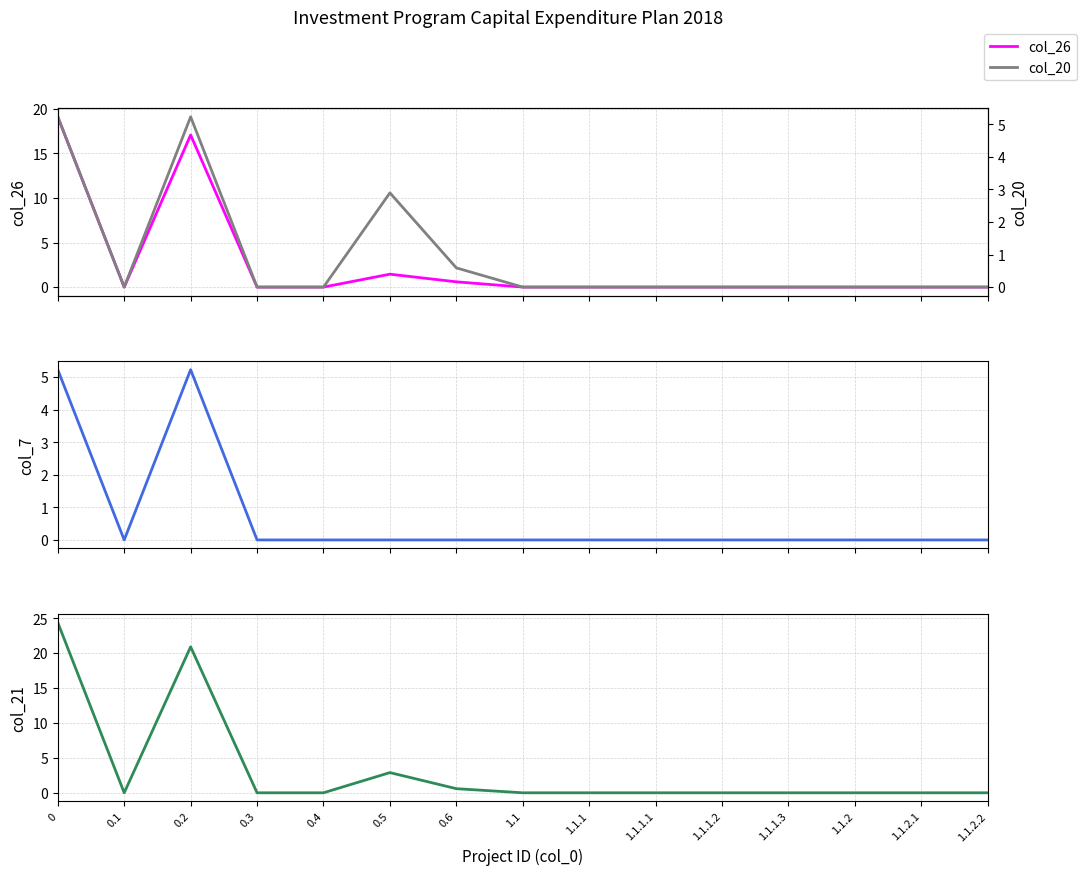

What is the label of the 12th point from the left?

1.1.1.3